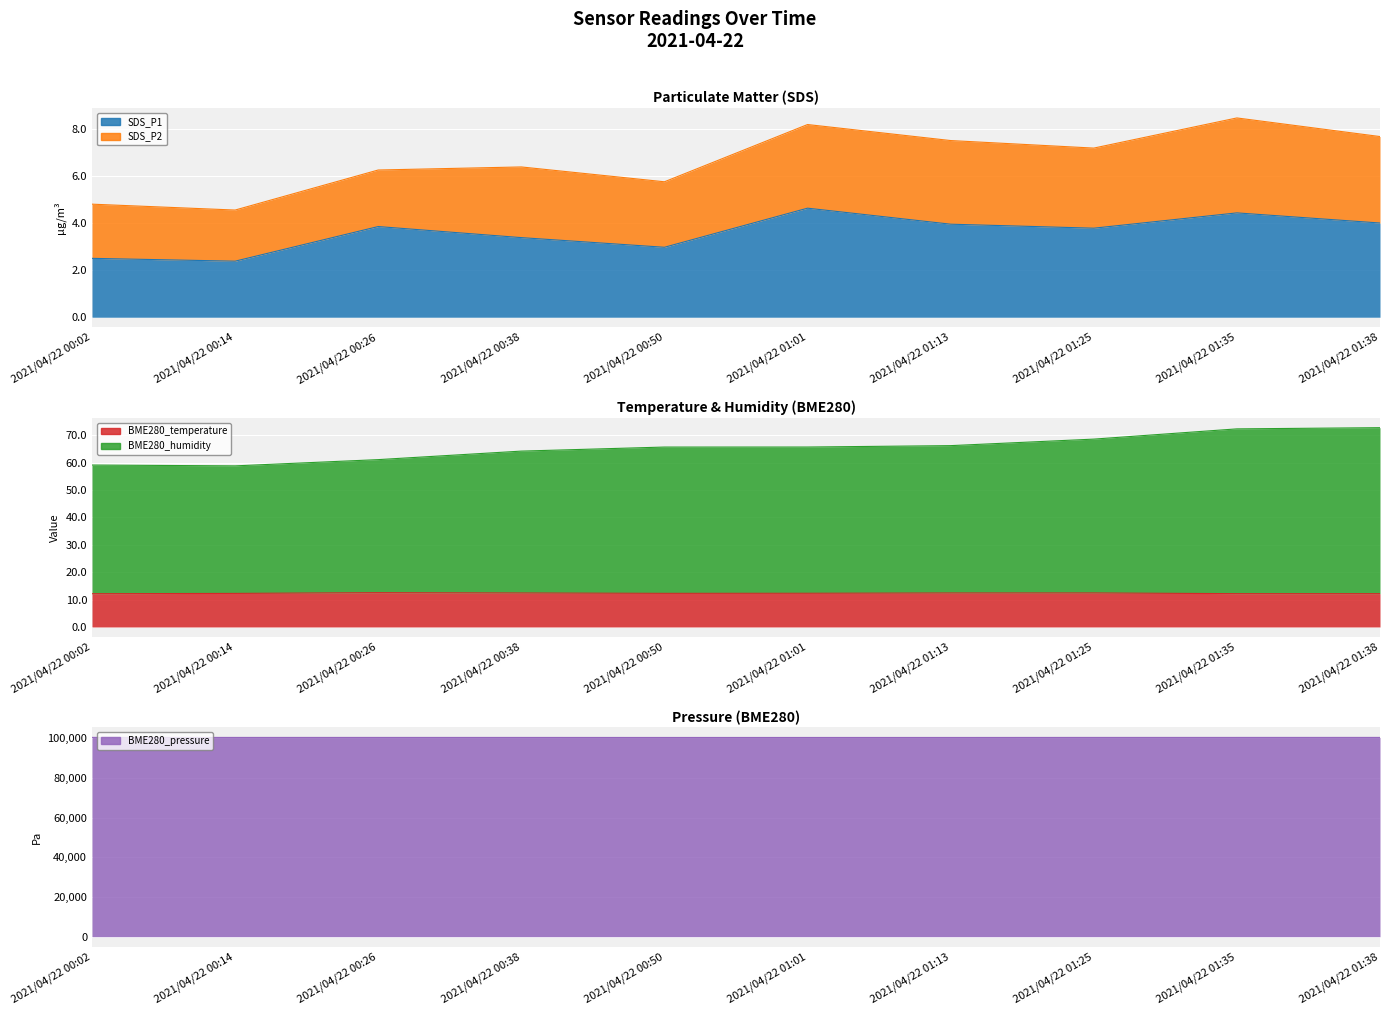

True or false: BME280_temperature and SDS_P1 intersect in this chart.

False